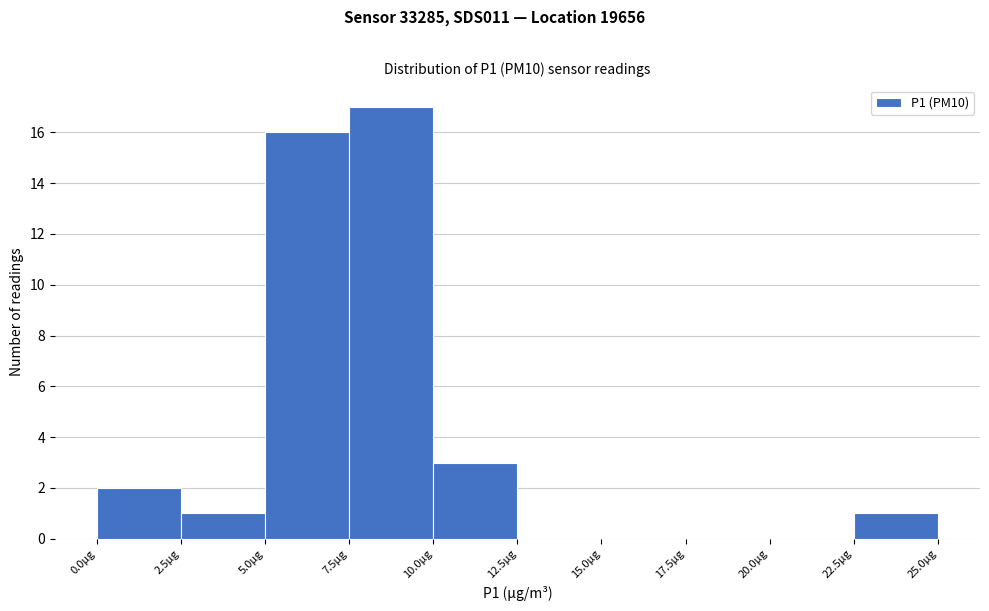

How tall is the bar that spans 22.5 to 25.0 on the x-axis? The values are not printed on the chart, so give them approximately, as read against the axis.

1